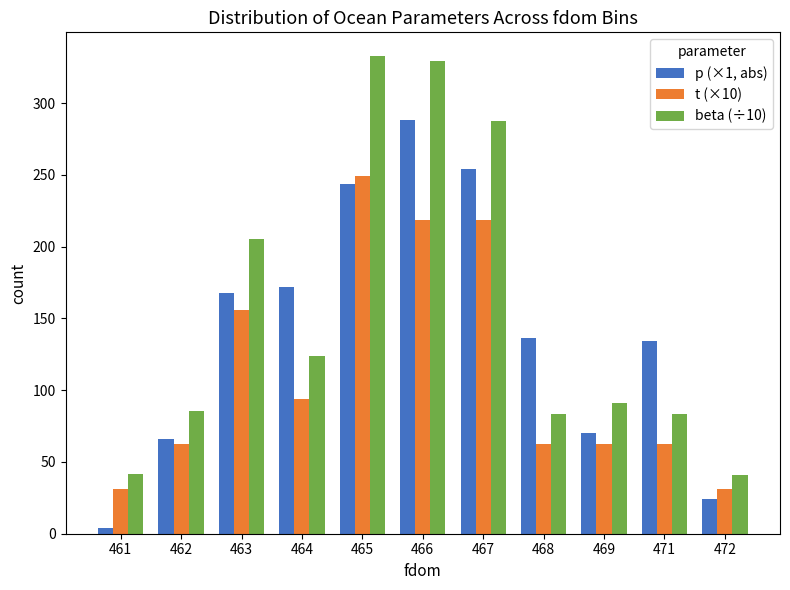

Count the number of categories in the chart.

11